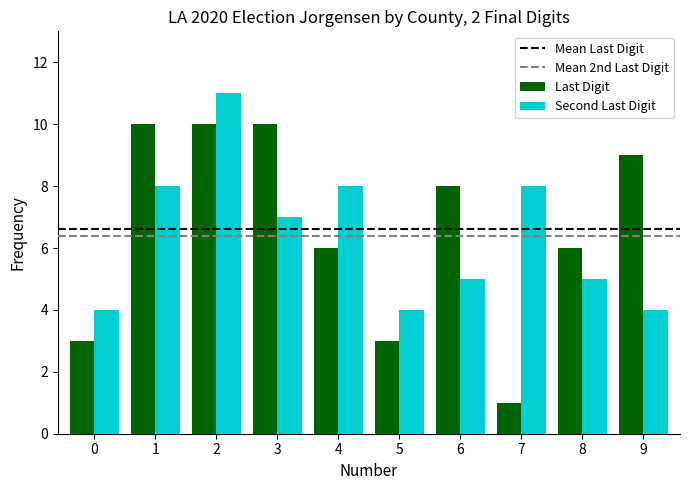

Rank the series by their maximum value, from lowest to highest.

Last Digit, Second Last Digit